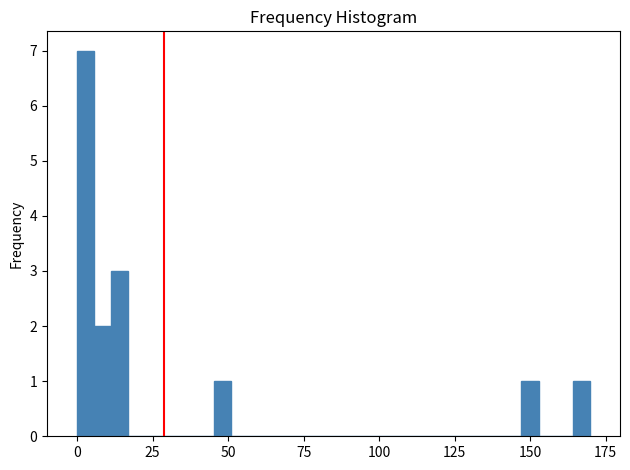

Read against the x-axis, roughly where is the centre of the tallest bar?

5